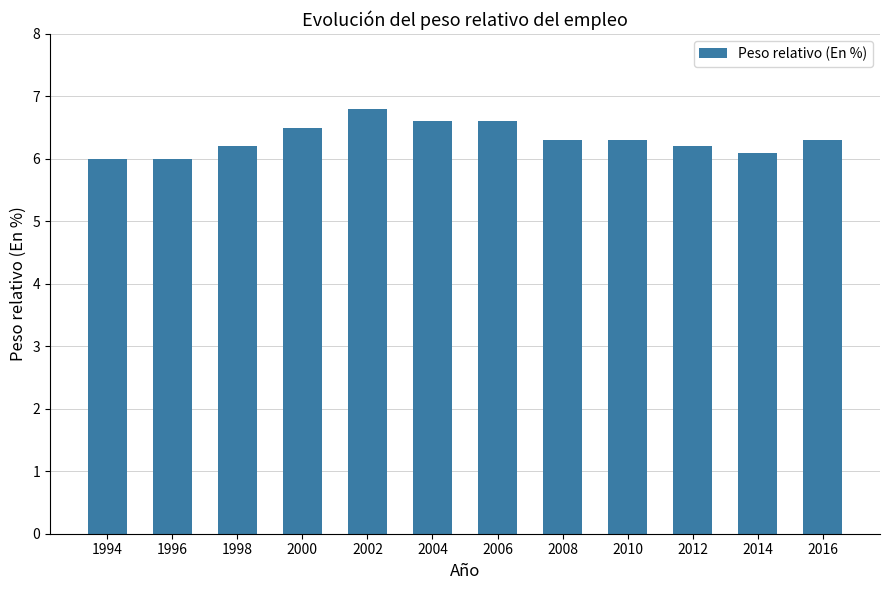

Is it true that the value at 2004 is 6.6?

True